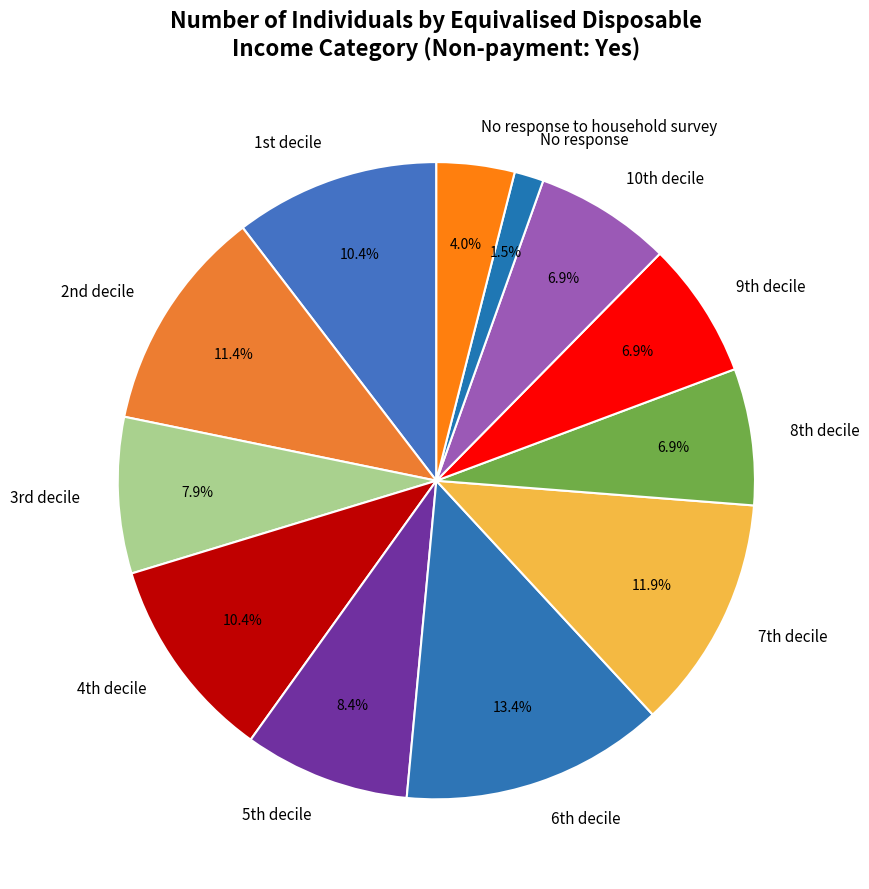

Count the number of slices in the pie.

12